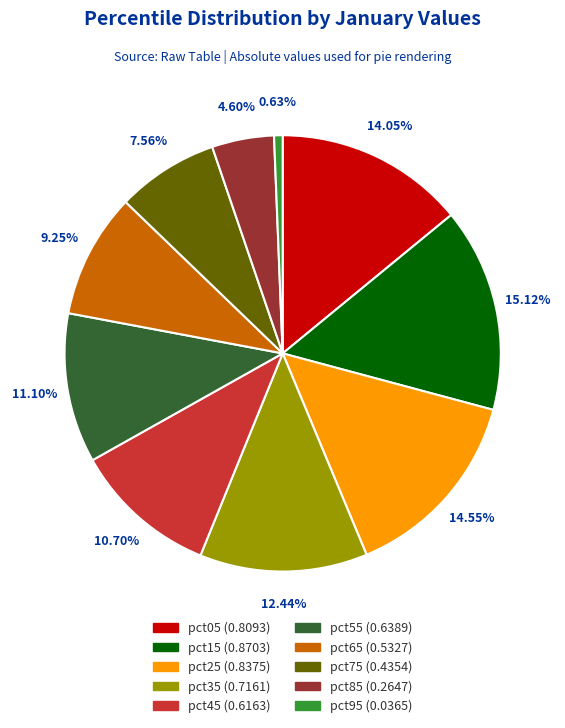

To the nearest percent, what is the combined percentage of pct75 and pct45?

18%